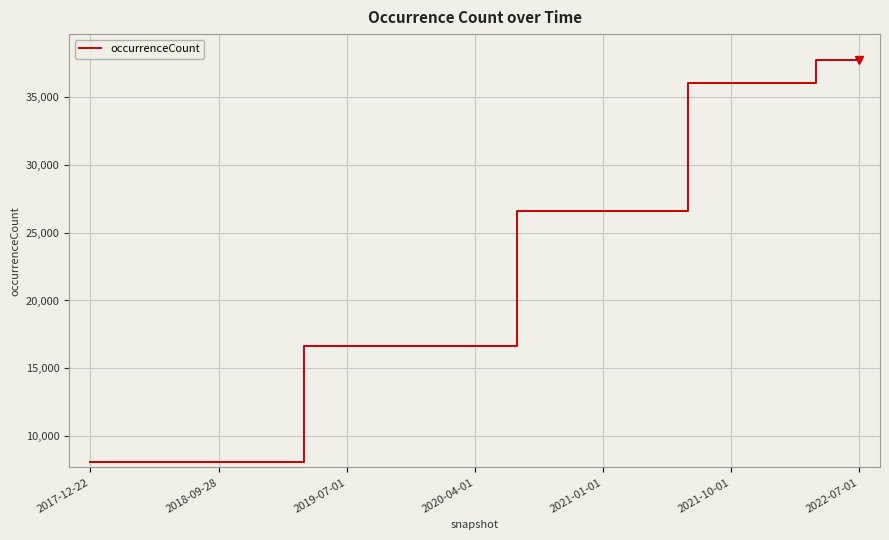

What is the difference between the maximum and minimum values?

29664